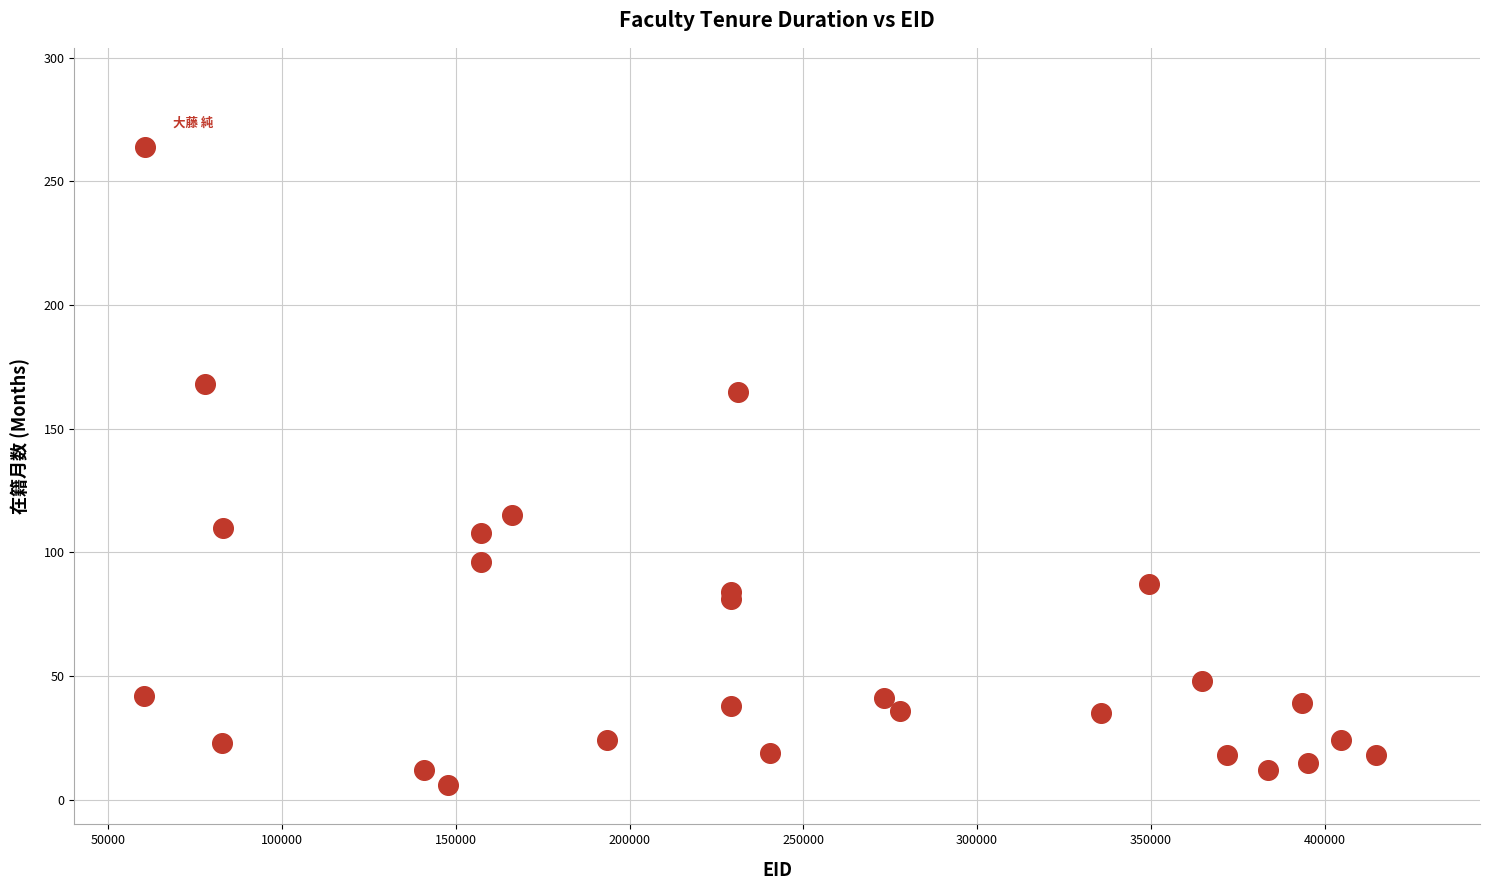

What Y value in the scatter plot is closest to 135?

115